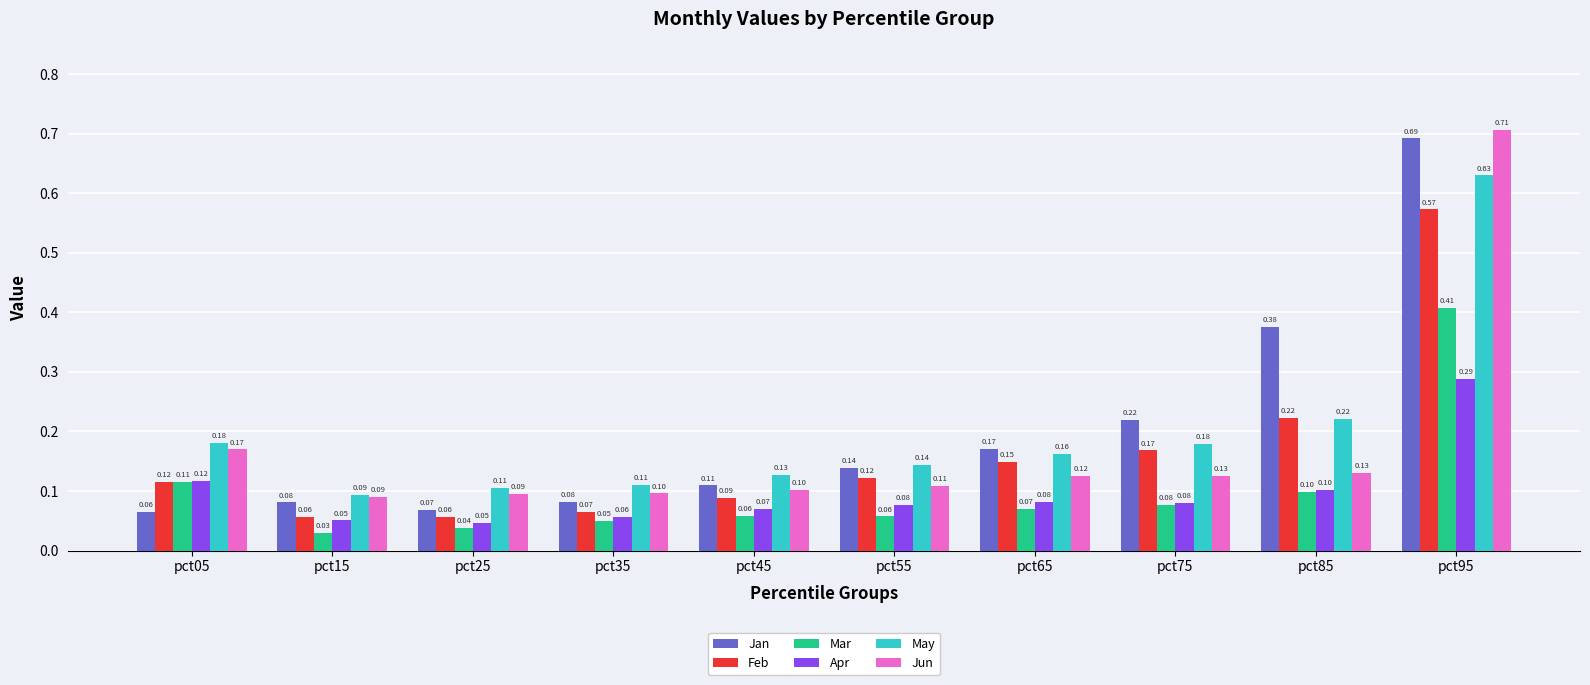

Which category has the lowest value in the Jan series?

pct05